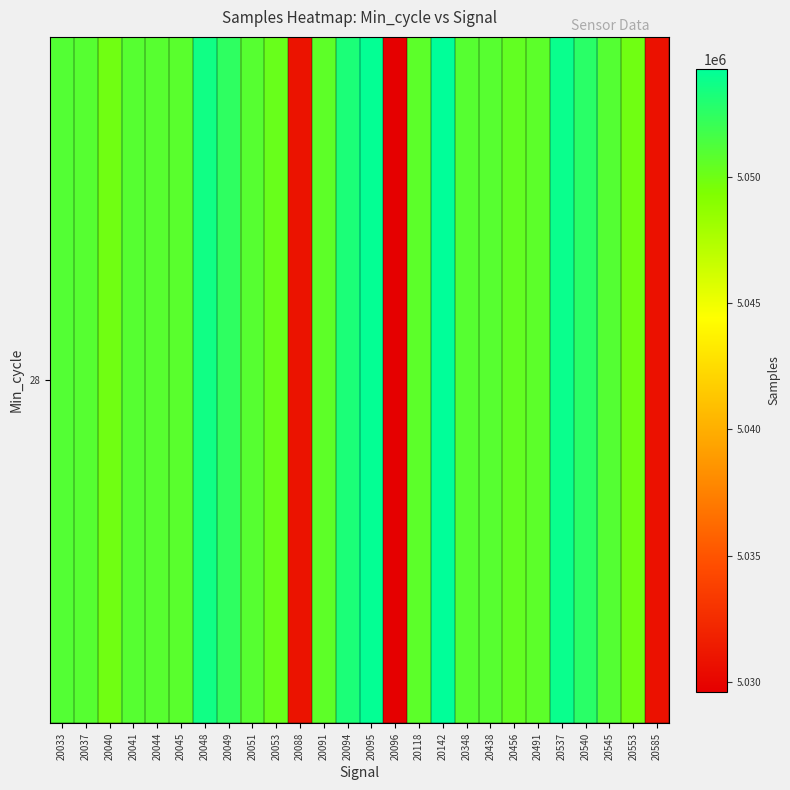

Reading left to right, what are all the values shown in this chart?

20033=5051035	20037=5050945	20040=5049914	20041=5050940	20044=5050893	20045=5050804	20048=5053607	20049=5052492	20051=5050940	20053=5050211	20088=5030906	20091=5050623	20094=5053172	20095=5054128	20096=5029626	20118=5050677	20142=5054278	20348=5050937	20438=5050869	20456=5050458	20491=5050681	20537=5053858	20540=5052678	20545=5050999	20553=5049914	20585=5030784